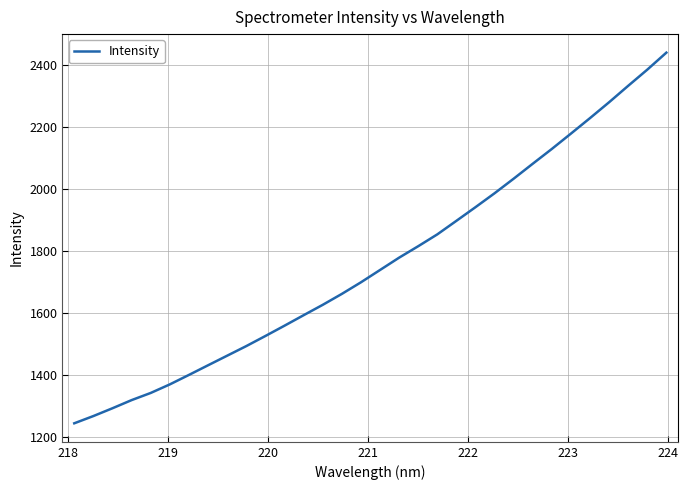

Reading left to right, transcribe all the data shown in this chart.

1245.7	1269.0	1294.2	1320.4	1343.5	1371.1	1401.6	1432.6	1463.5	1494.4	1526.9	1560.1	1593.9	1627.3	1662.5	1699.8	1739.5	1779.2	1816.1	1854.3	1897.9	1941.8	1986.7	2033.6	2081.8	2129.4	2178.8	2228.8	2279.8	2332.7	2384.7	2439.5